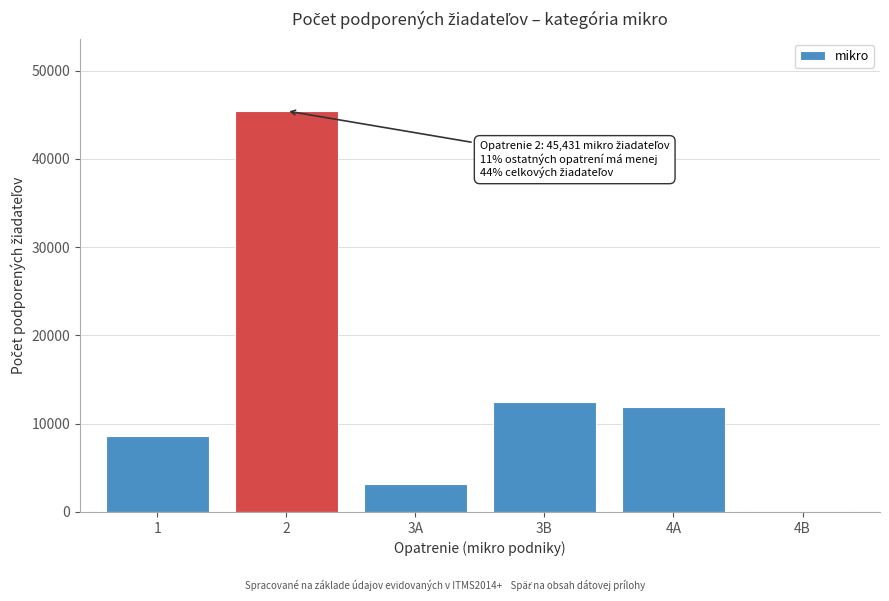

Reading right to left, transcribe all the data shown in this chart.

4B=152	4A=11843	3B=12418	3A=3142	2=45431	1=8599